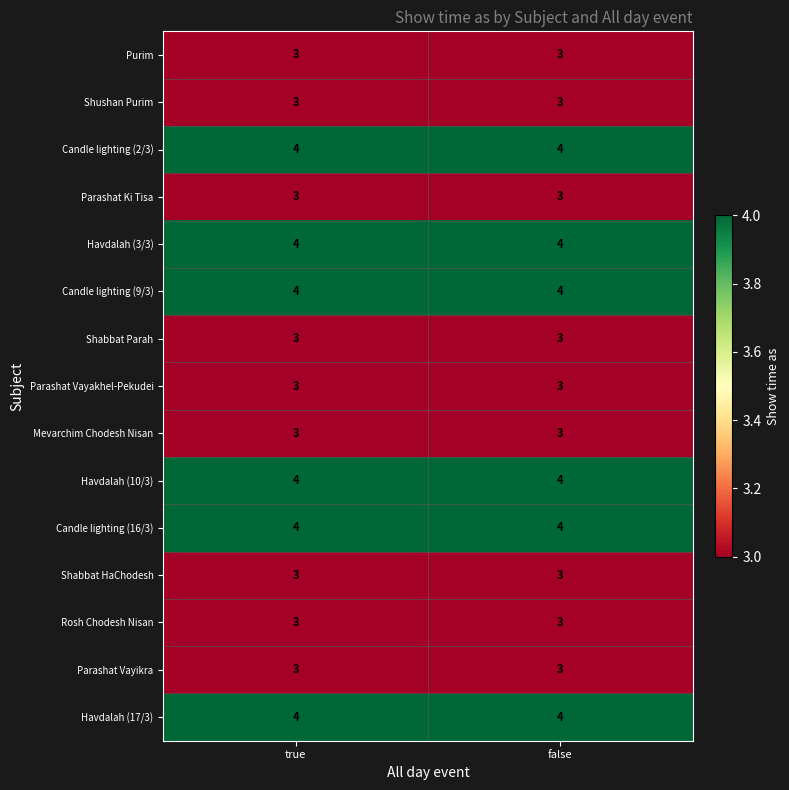

What is the average value of the Parashat Vayakhel-Pekudei series?

3